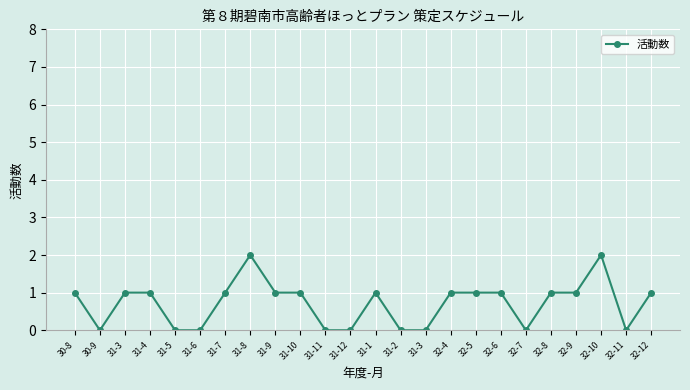

Count the number of categories in the chart.

24